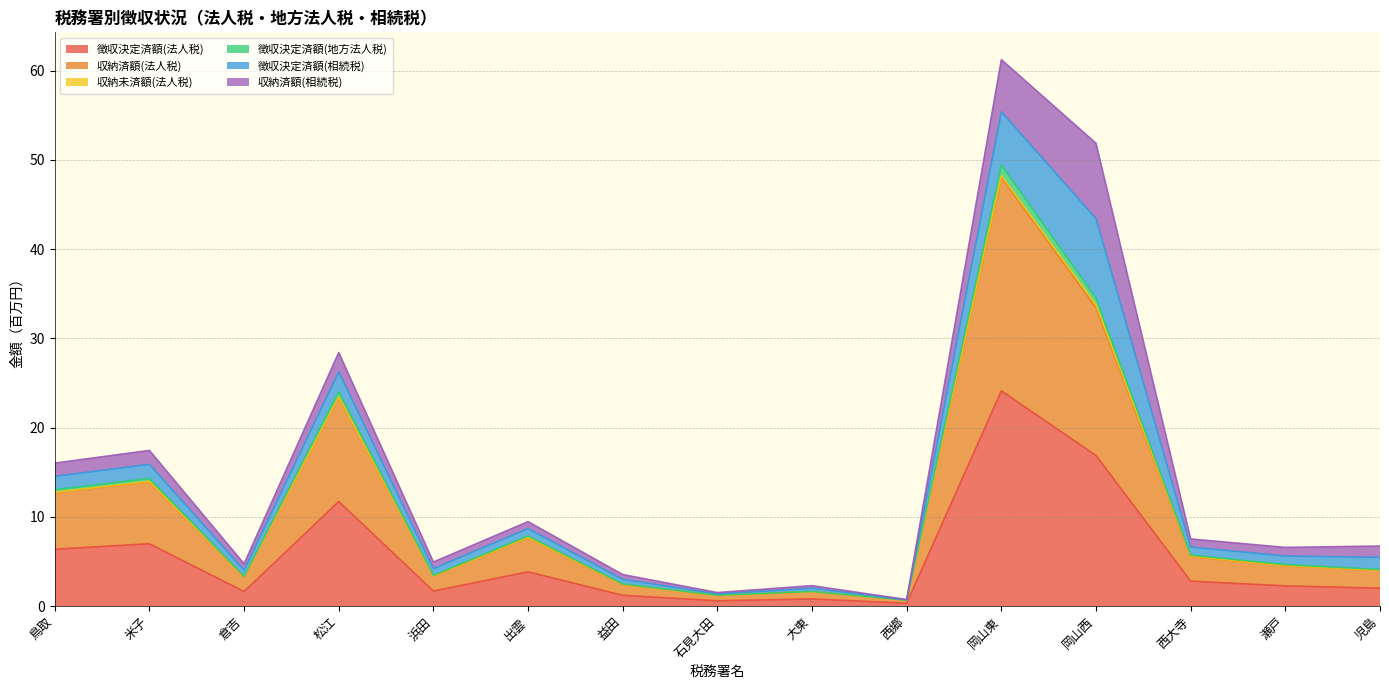

What is the spread (max minus min) of values at 米子?

7.3